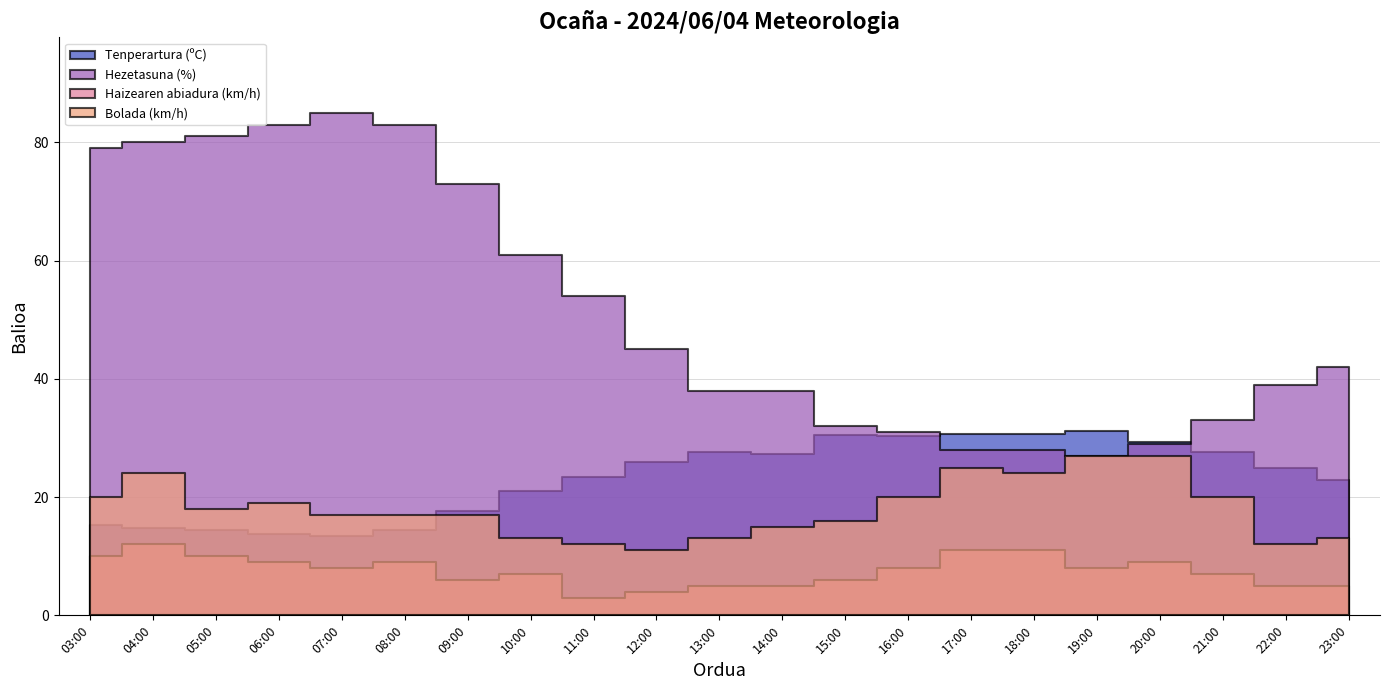

Which category has the lowest value in the Hezetasuna (%) series?

19:00